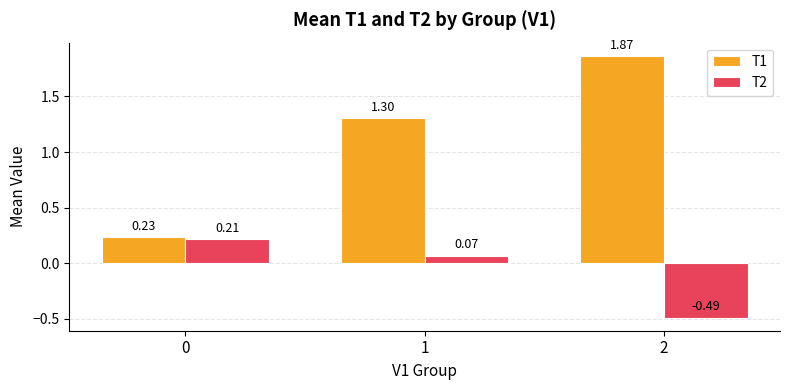

What is the sum of all T2 values?

-0.2